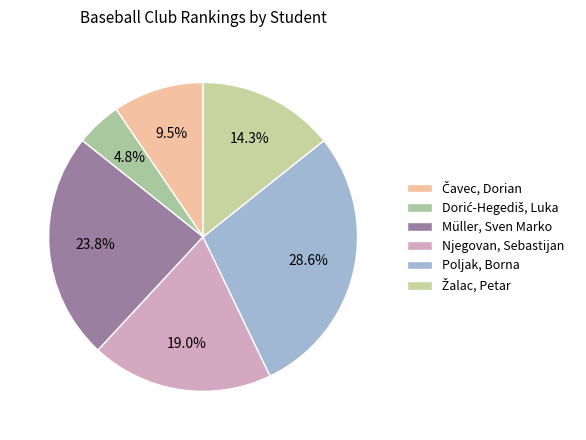

How many segments does this pie chart have?

6